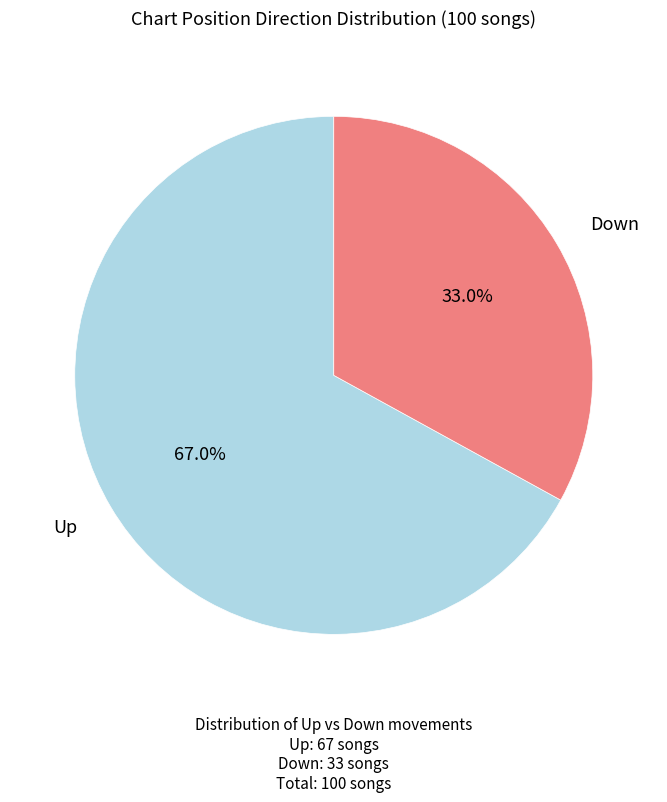

Does any single category account for the majority?

Yes